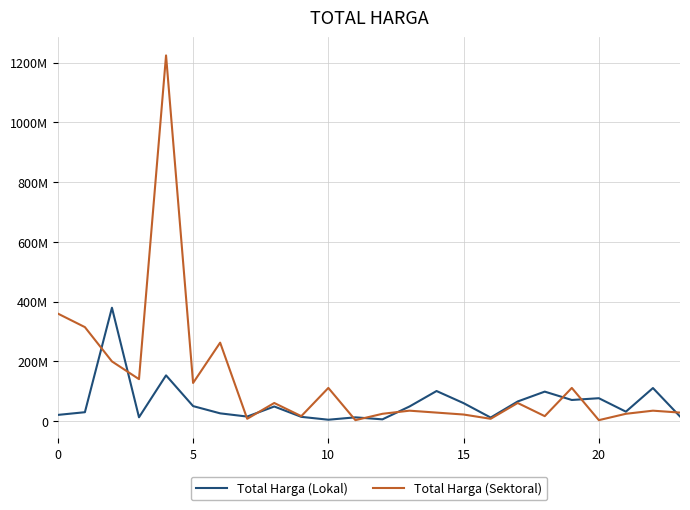

Which category has the lowest value across all series?

11